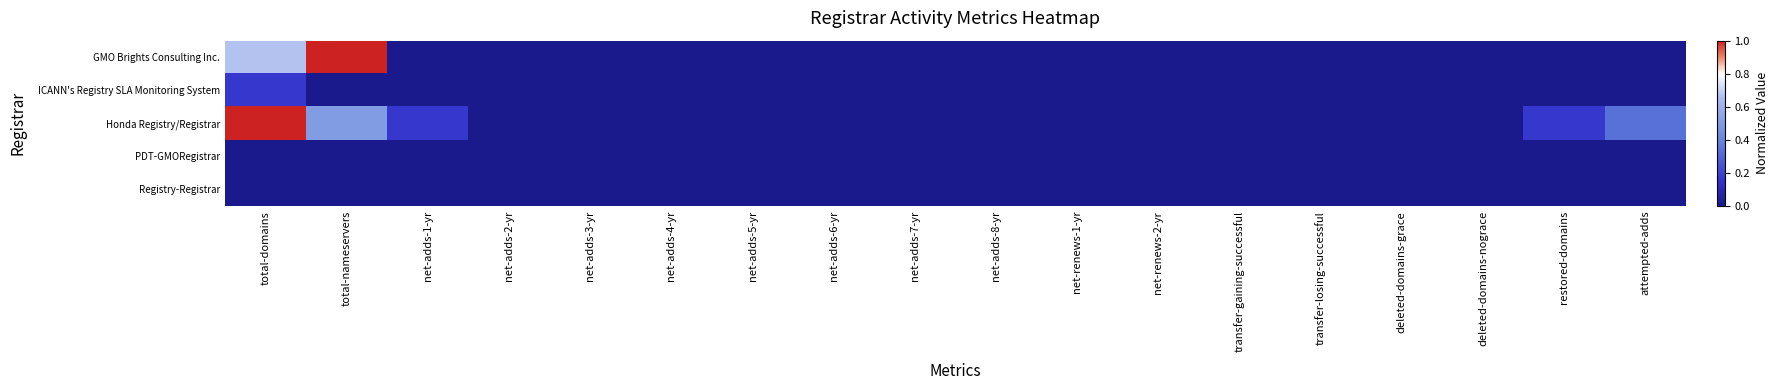

At net-adds-6-yr, list the series in order from smallest to largest.

GMO Brights Consulting Inc., ICANN's Registry SLA Monitoring System, Honda Registry/Registrar, PDT-GMORegistrar, Registry-Registrar